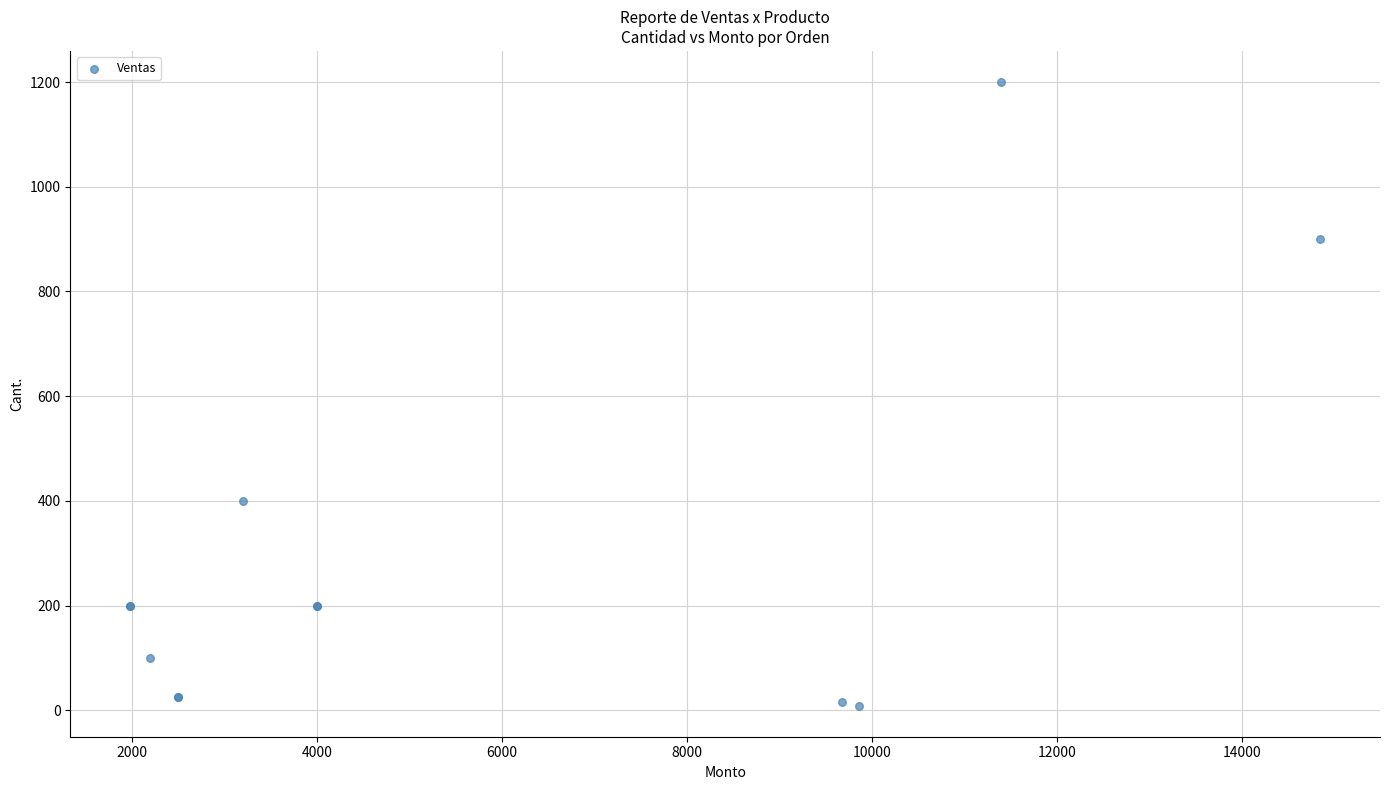

What Y value in the scatter plot is closest to 604?

400